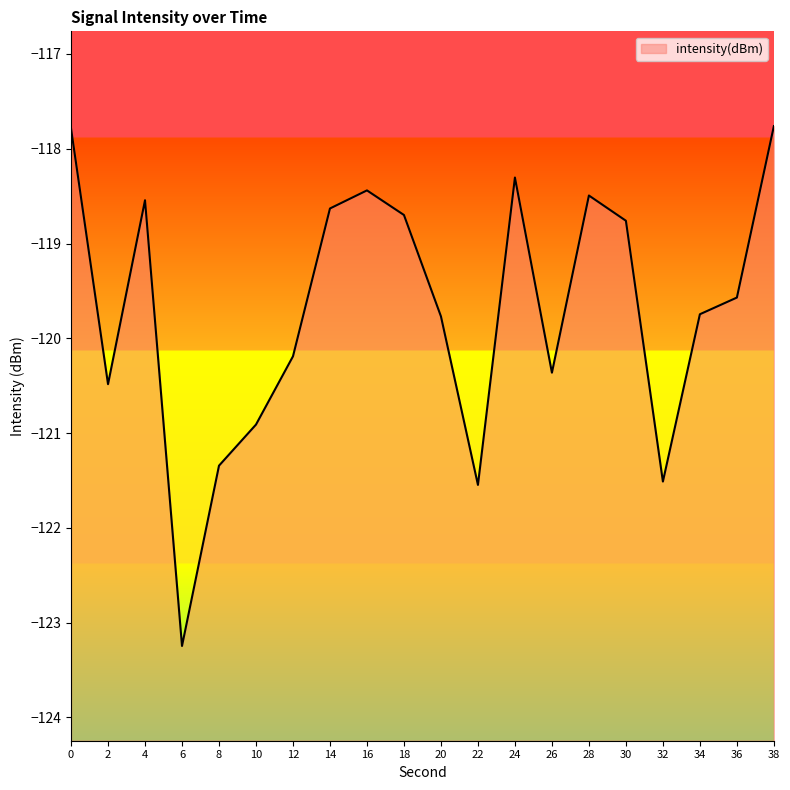

Is it true that the value at 2 is -212.8?

False